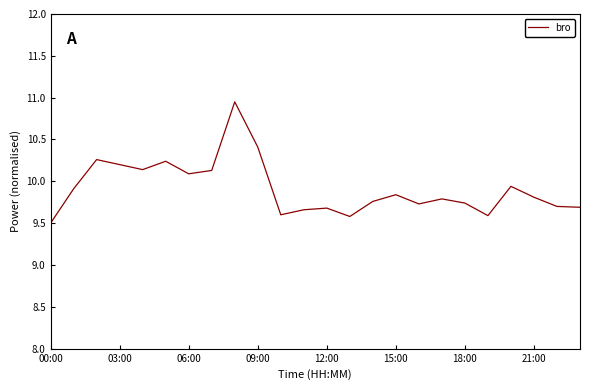

What is the smallest value displayed?

9.5